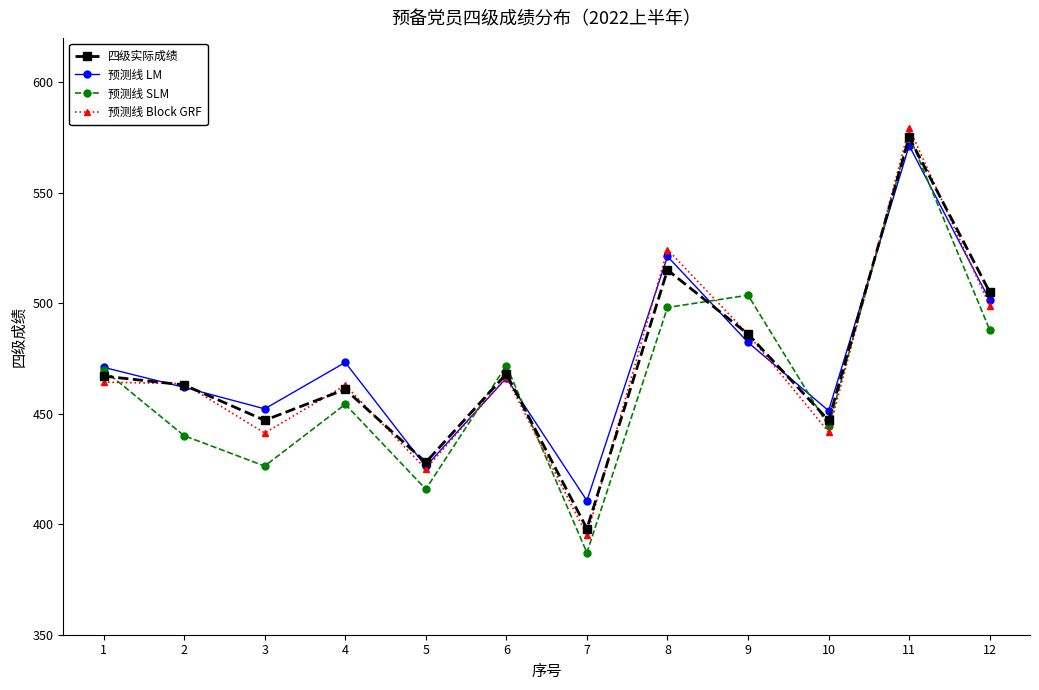

Where is the first local maximum for 预测线 SLM?

4